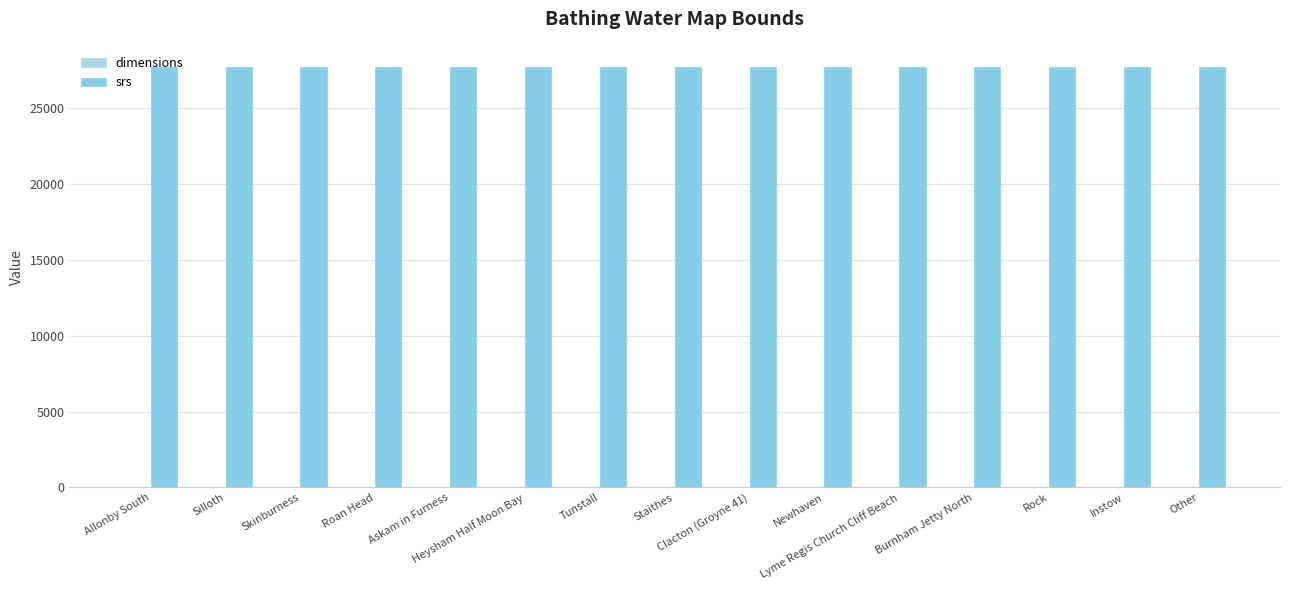

The srs series shows 27700 at Allonby South. True or false?

True